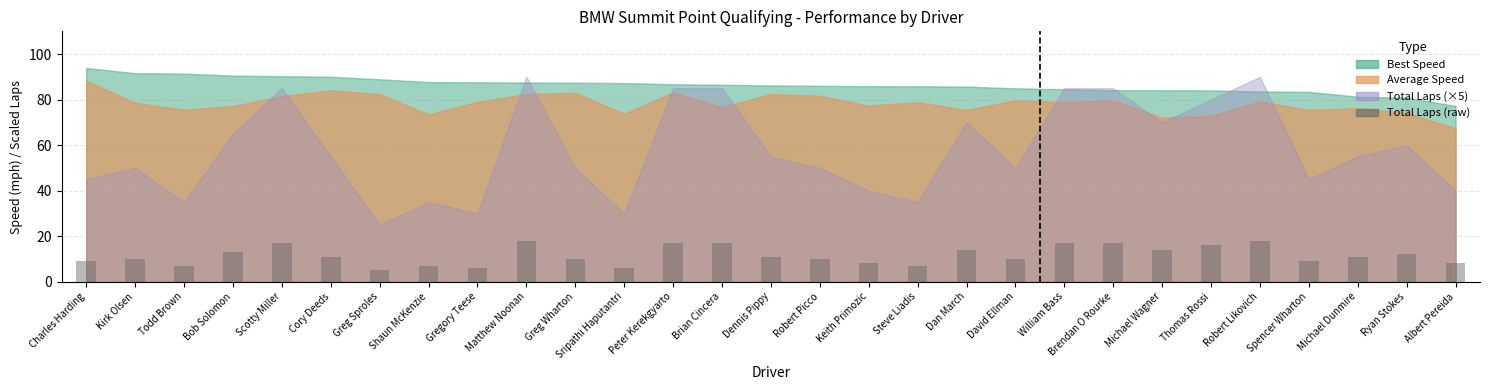

Which has a higher value, Gregory Teese or Keith Primozic?

Keith Primozic